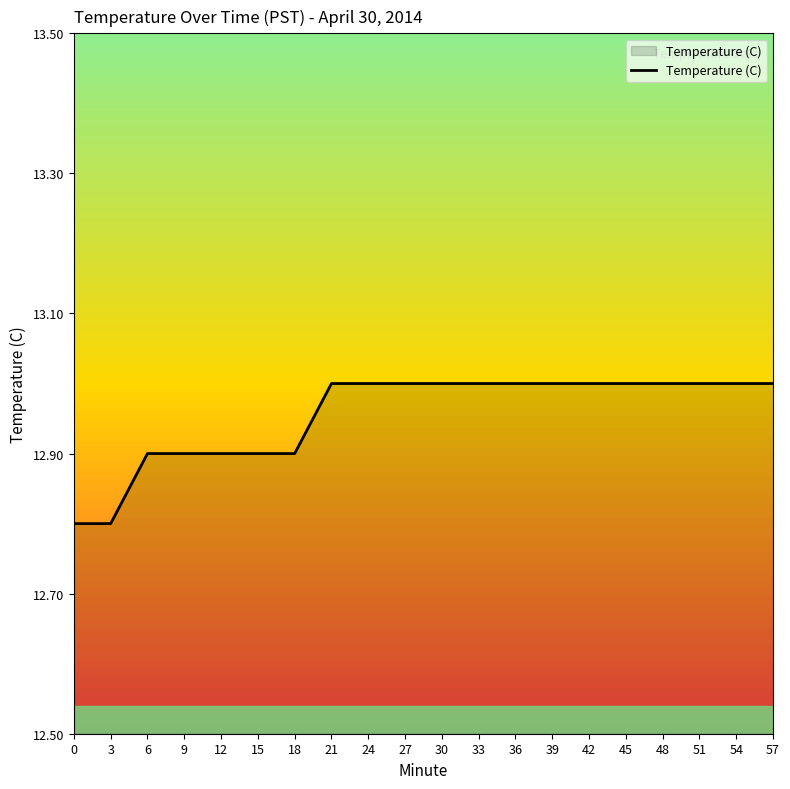

True or false: the data shows 13.0 at 24.

True